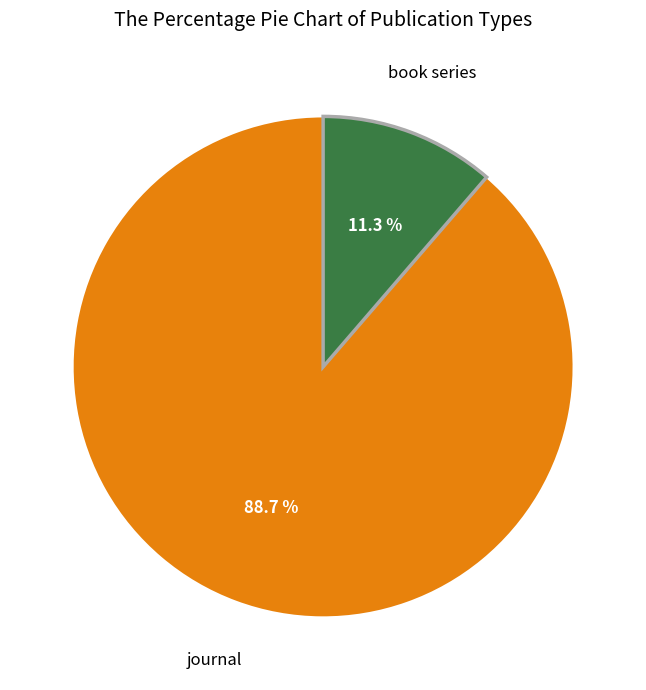

Is there any slice that represents more than half of the pie?

Yes